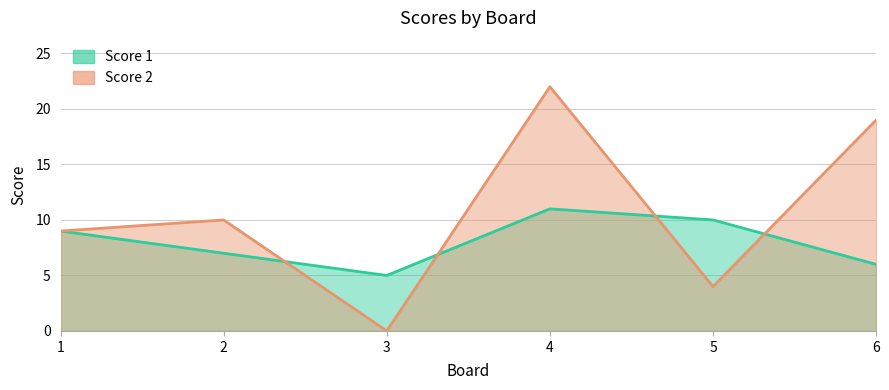

Which has a higher value, 3 or 6?

6